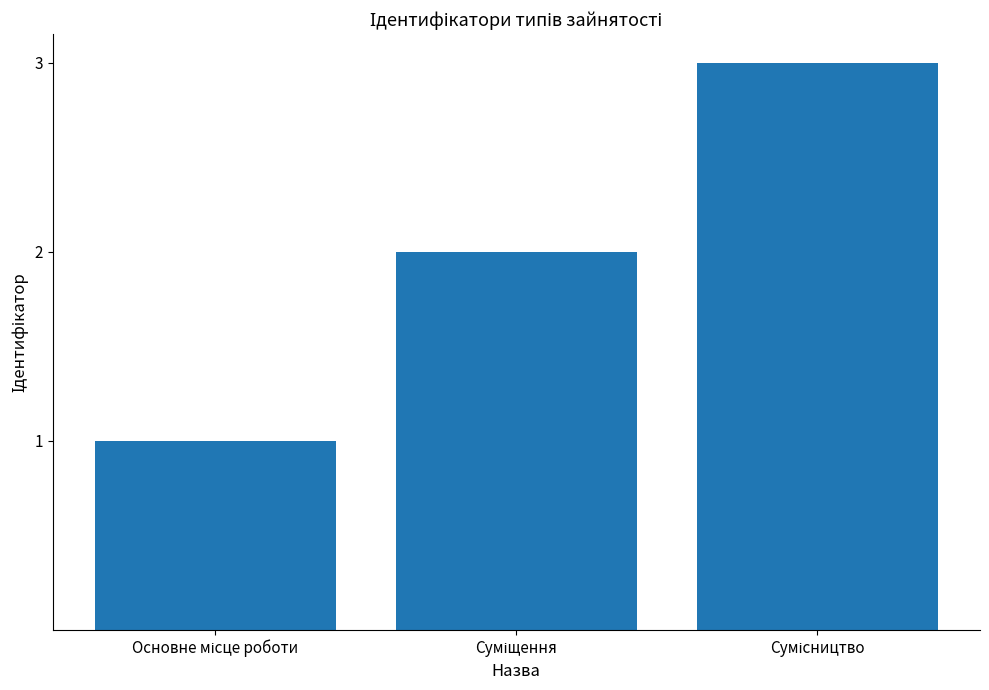

What is the sum of all values?

6